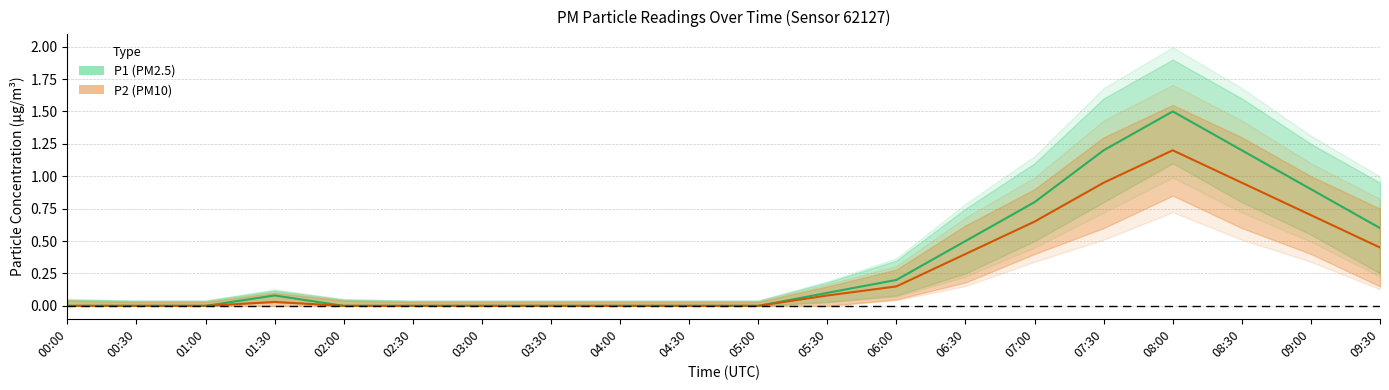

List the labels in order of P1_lower value, largest first.

08:00, 07:30, 08:30, 09:00, 07:00, 06:30, 09:30, 06:00, 01:30, 05:30, 00:00, 00:30, 01:00, 02:00, 02:30, 03:00, 03:30, 04:00, 04:30, 05:00